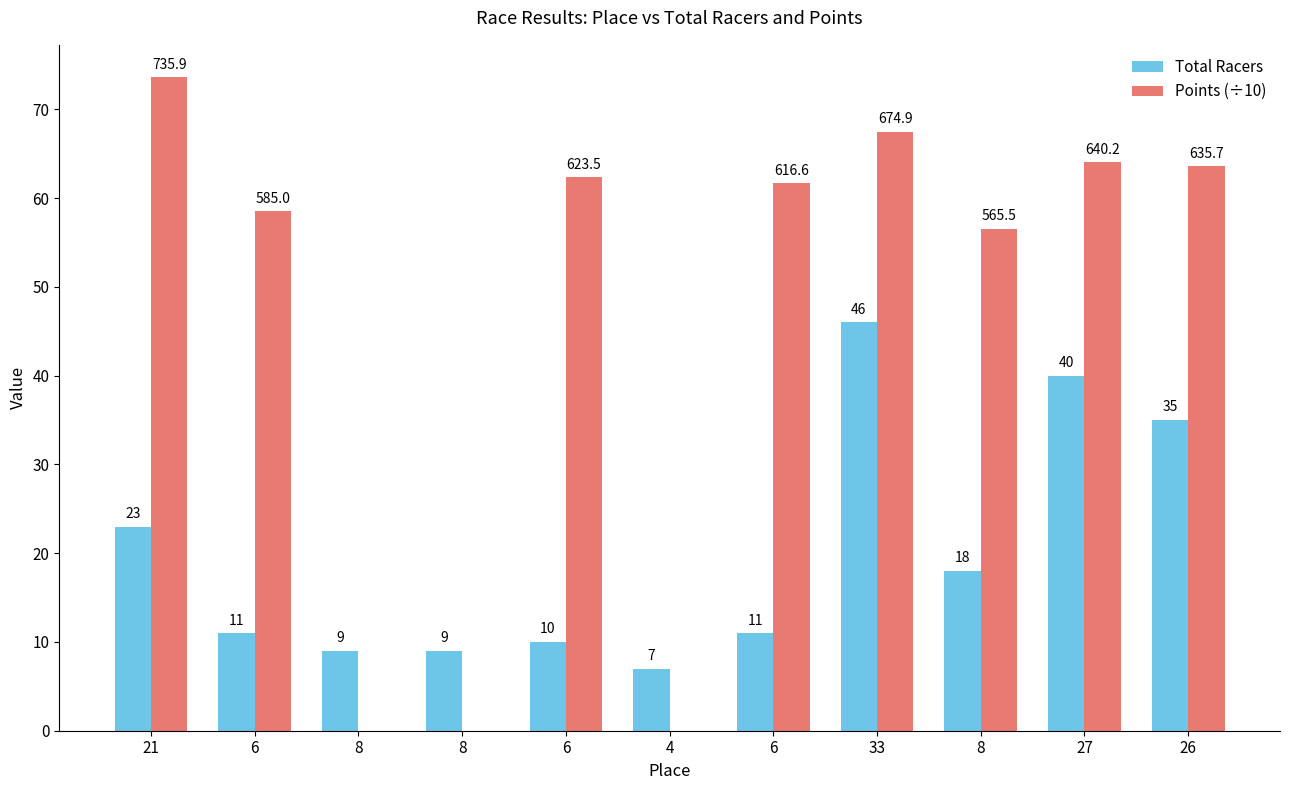

List the series in order of their peak value, highest first.

Points (÷10), Total Racers